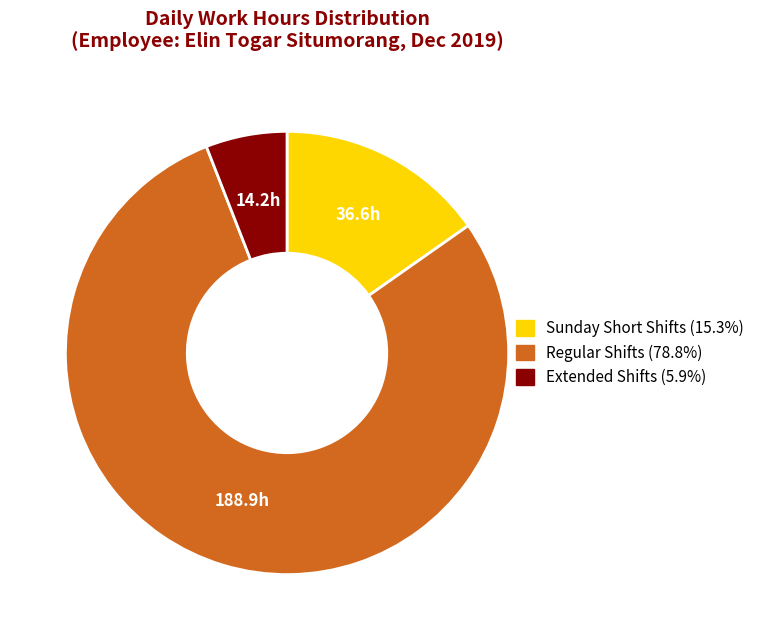

Does any single category account for the majority?

Yes